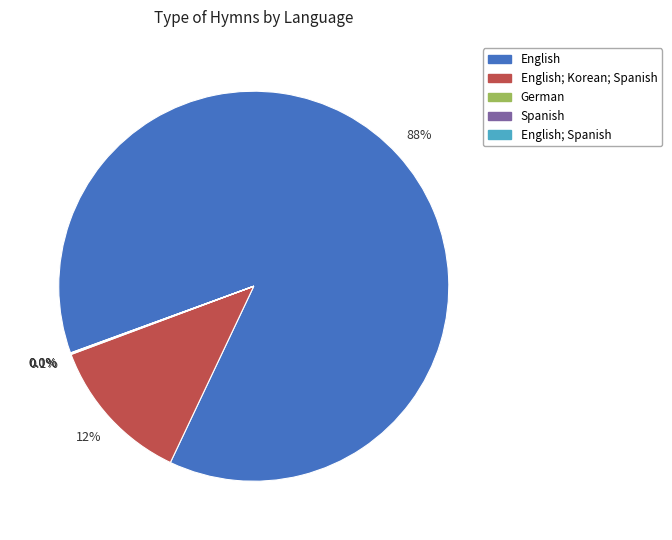

Does any single category account for the majority?

Yes